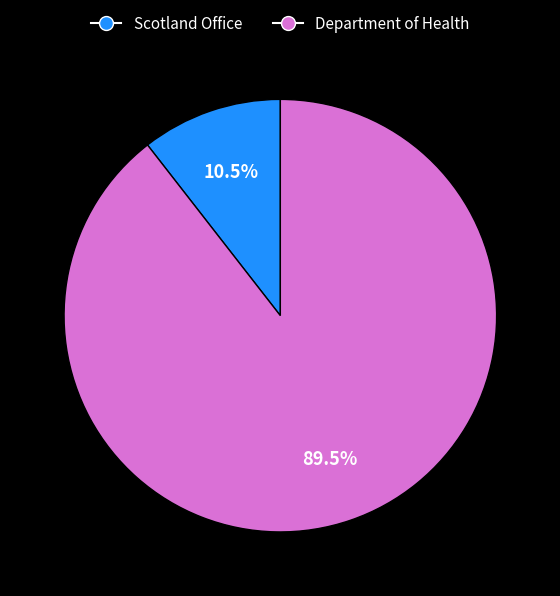

What percentage is NOT represented by Scotland Office?

89.5%